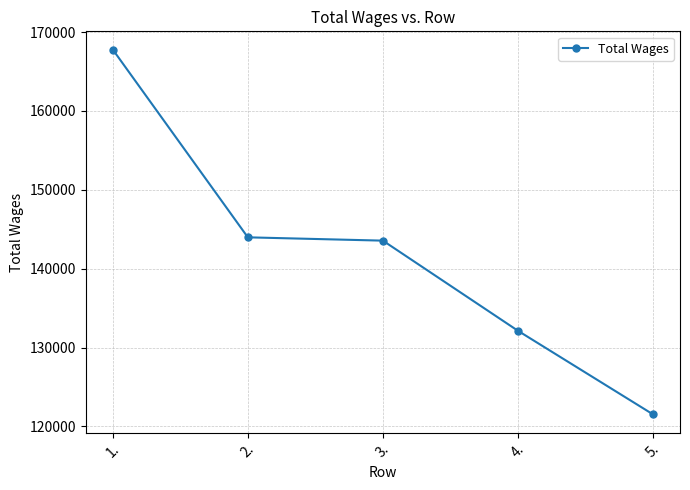

Which label corresponds to the largest value in the chart?

1.